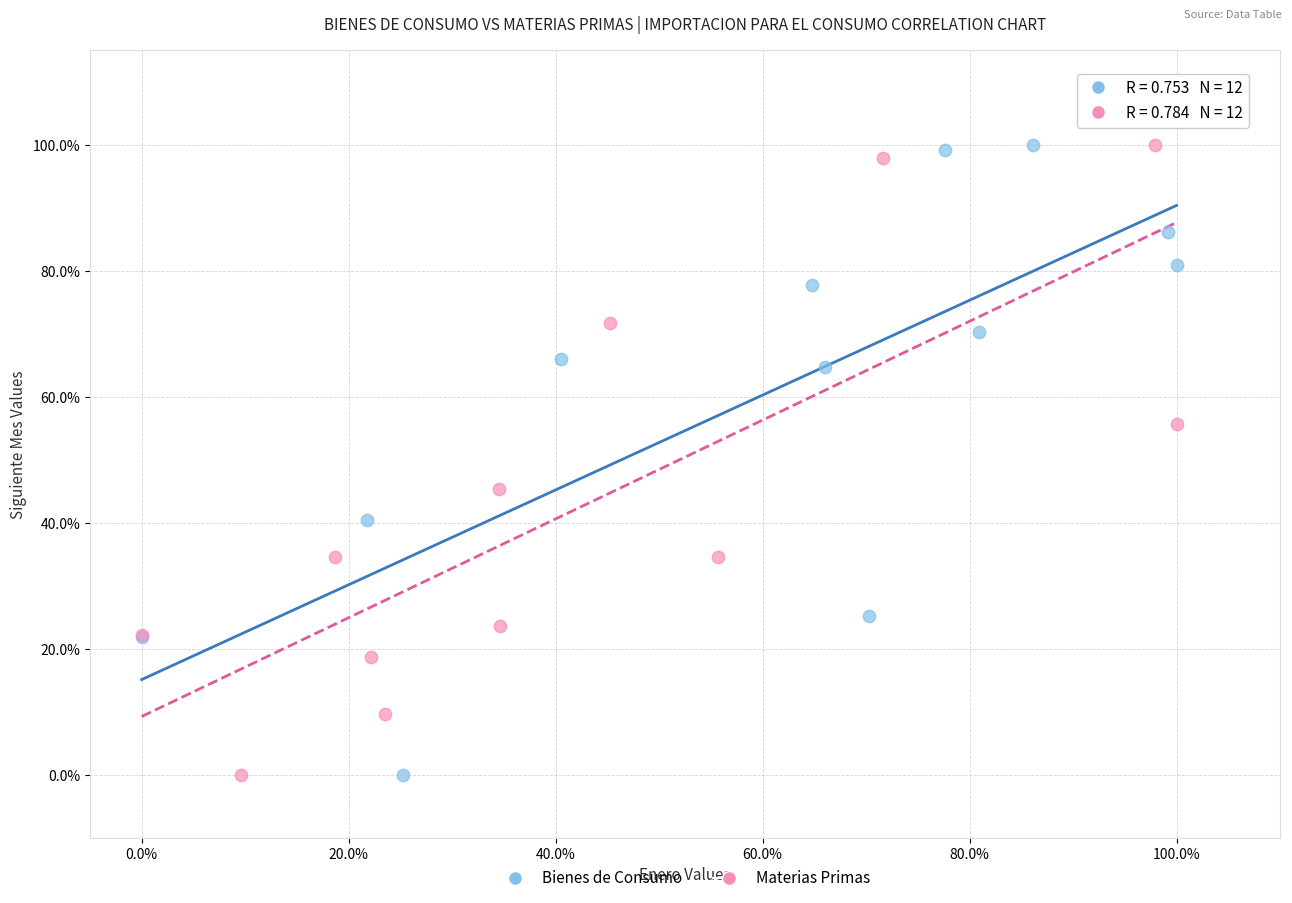

What are all the series names shown in the legend?

Bienes de Consumo, Materias Primas